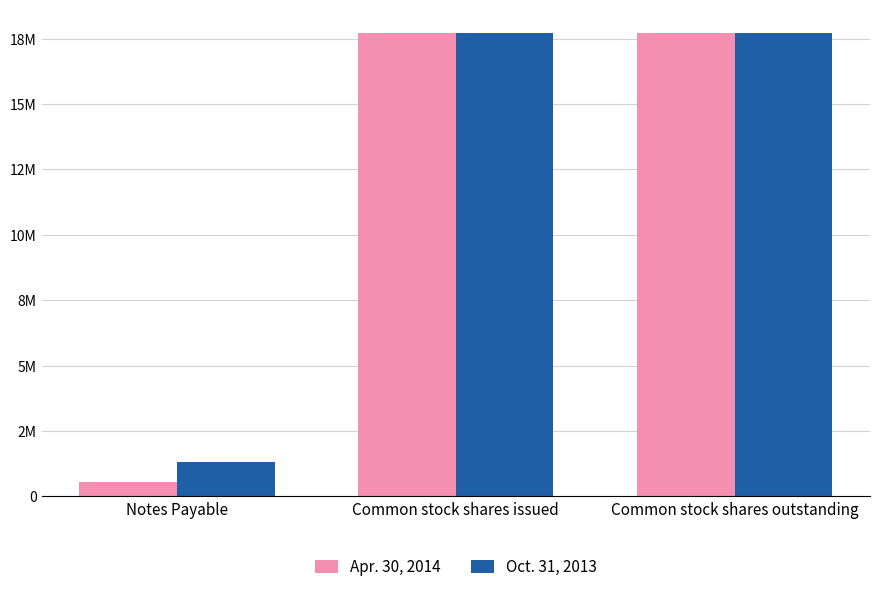

List the labels in order of Oct. 31, 2013 value, largest first.

Common stock shares issued, Common stock shares outstanding, Notes Payable